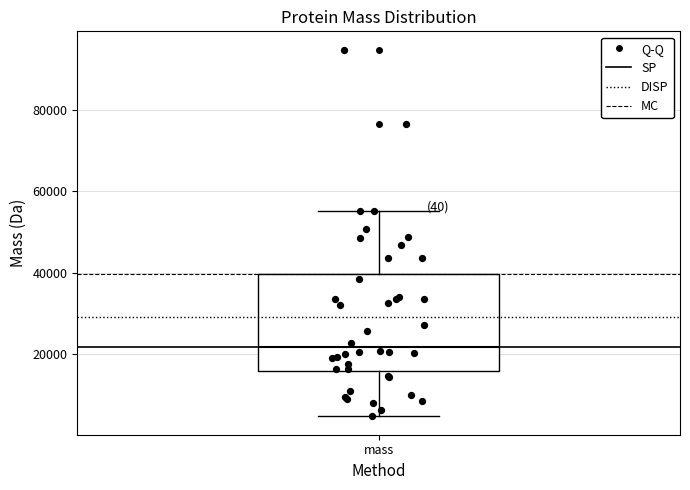

Read this box plot against the y-axis: the position of the median line, the range covered by the box, and the ends of both whiskers. The values are not printed on the chart, so give them approximately, as read against the axis.

median 22000, box 16000 to 40000, whiskers 4000 to 56000